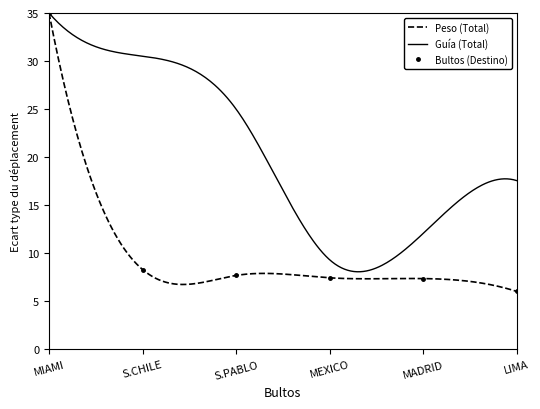

What is the value of the Bultos (Destino) point at the 5th from the left?

7.4